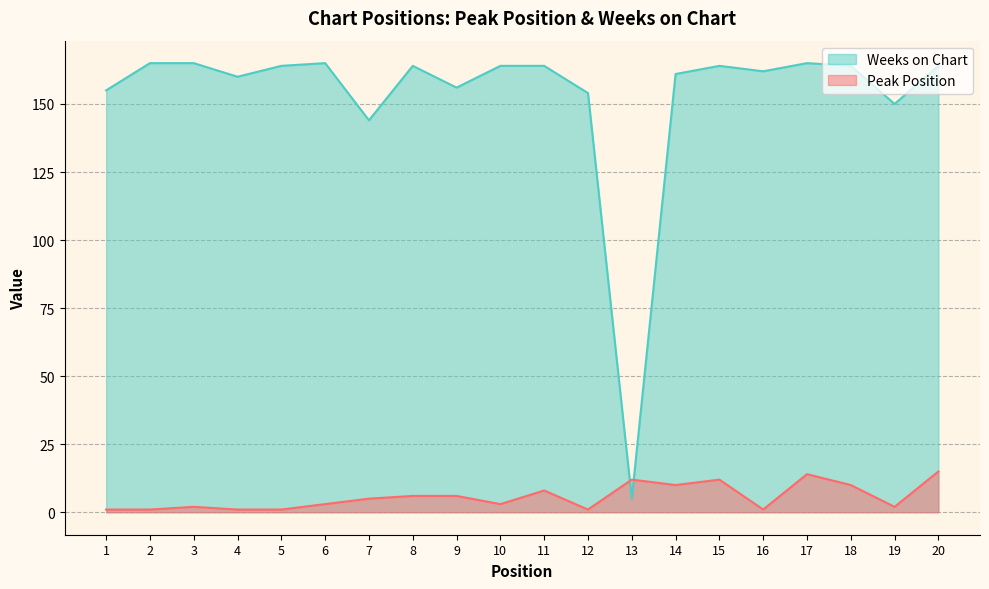

In Peak Position, how many points are higher than both neighbors (excluding endpoints)?

5